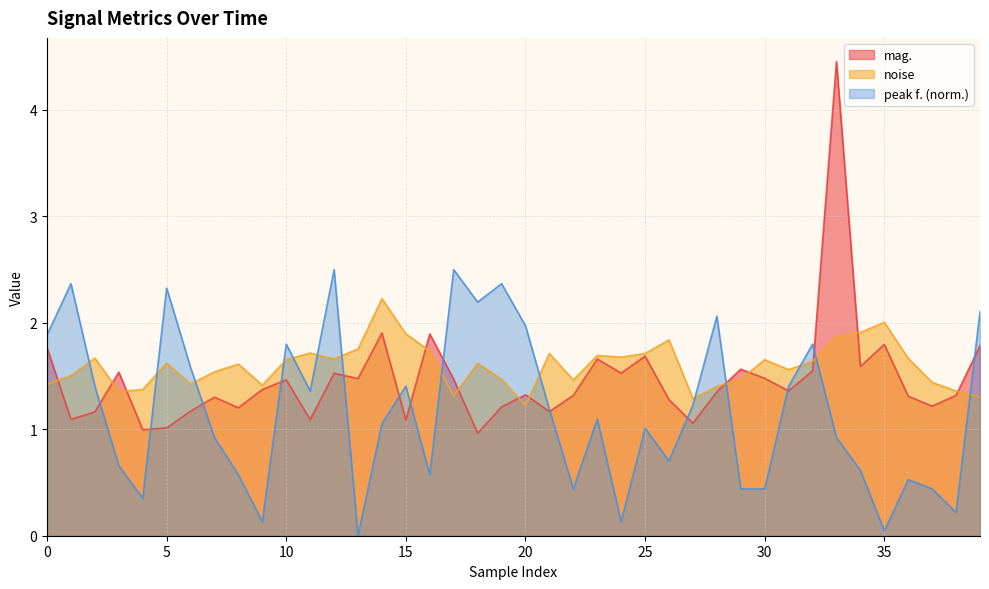

At which label does peak f. reach its peak?

12